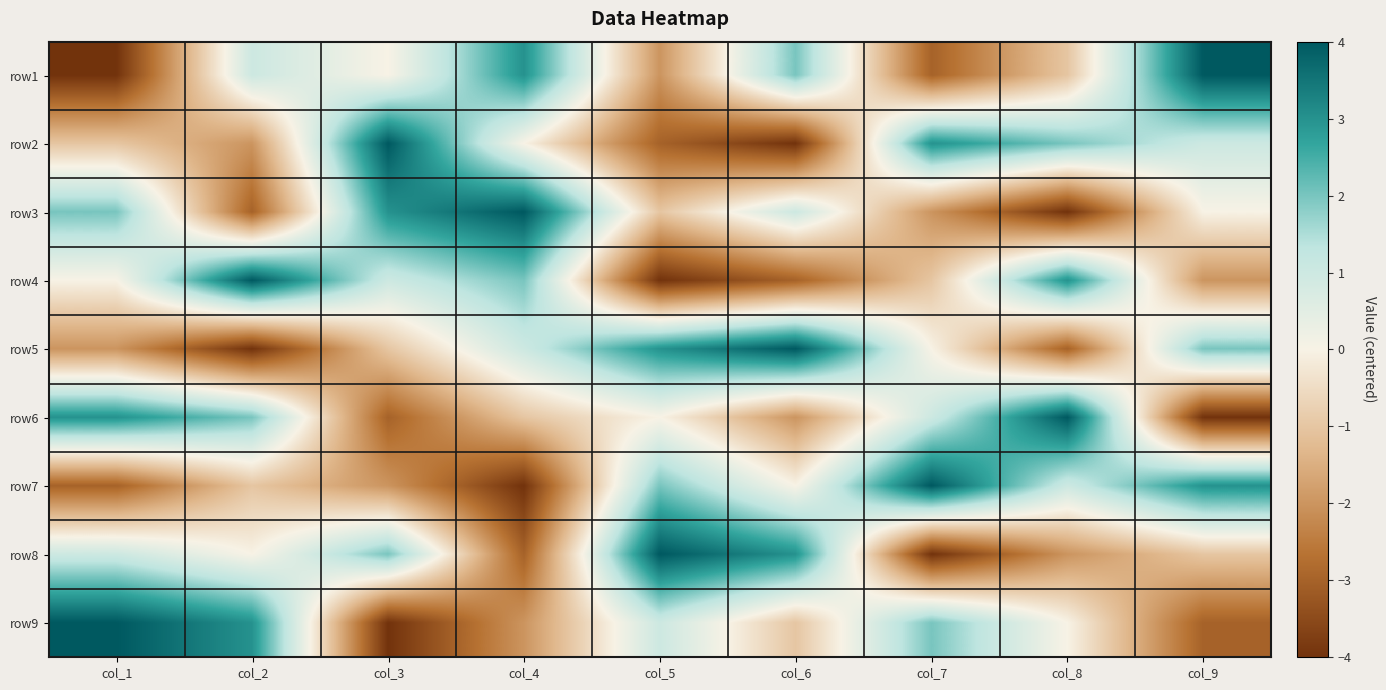

Which has a higher value, col_5 or col_2?

col_2